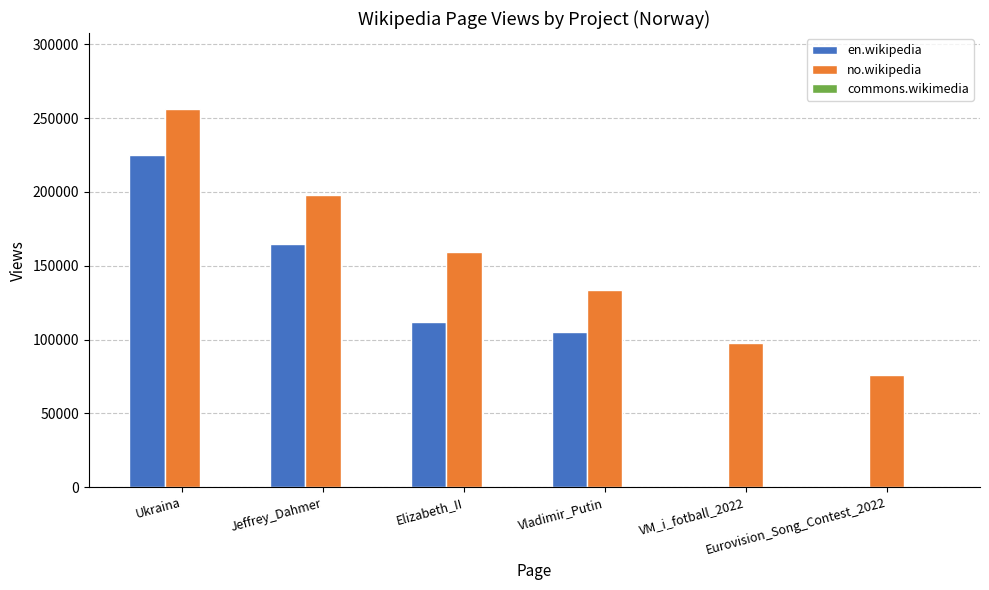

What is the greatest value displayed?

256400